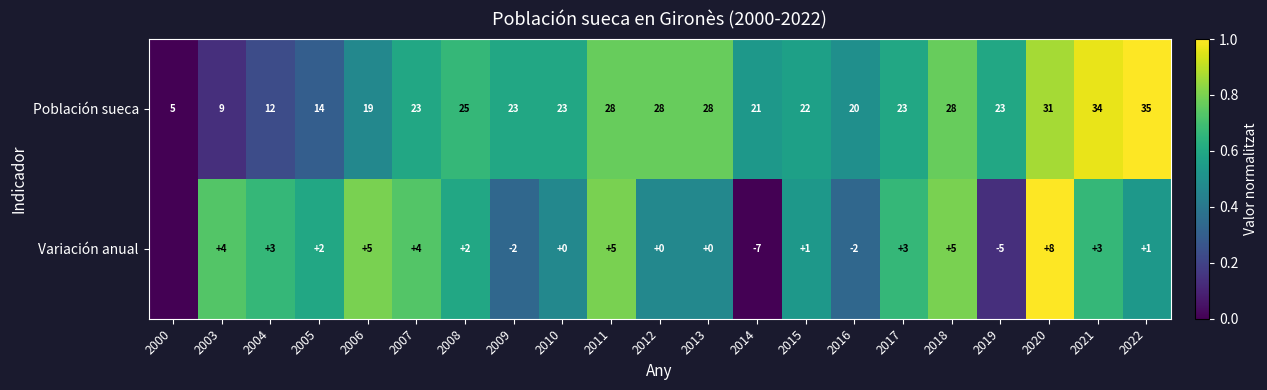

What is the maximum value for Población sueca?

35